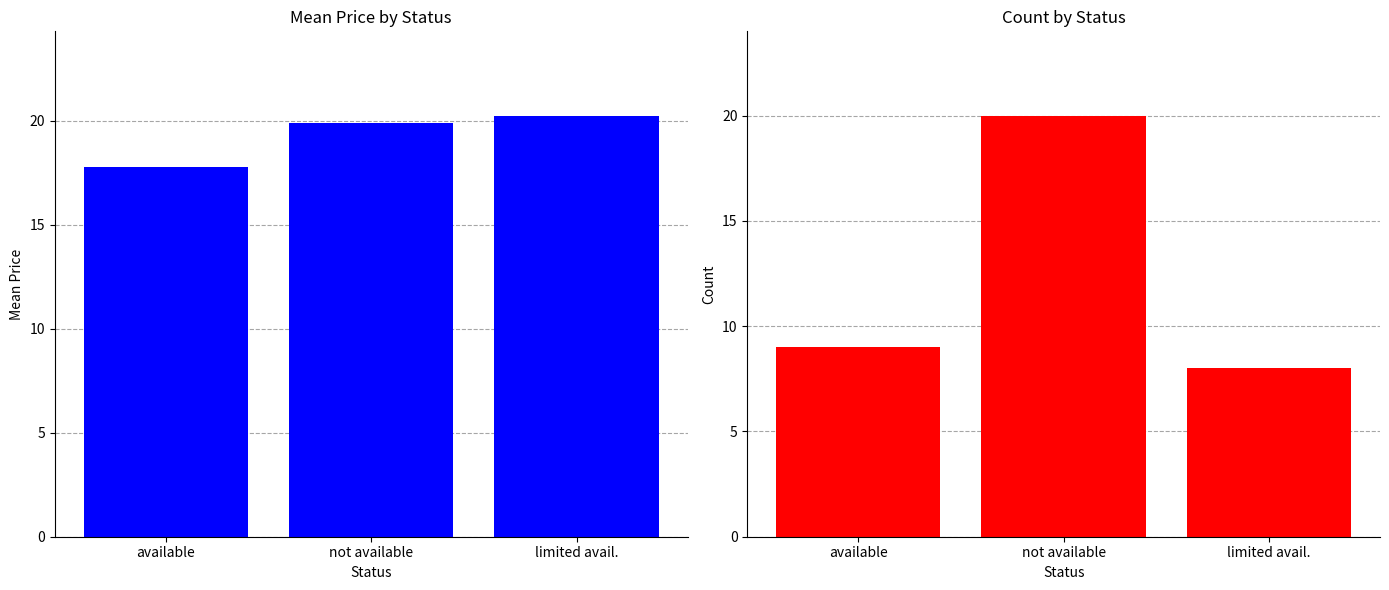

True or false: Count has a value of 20.0 at not available.

True